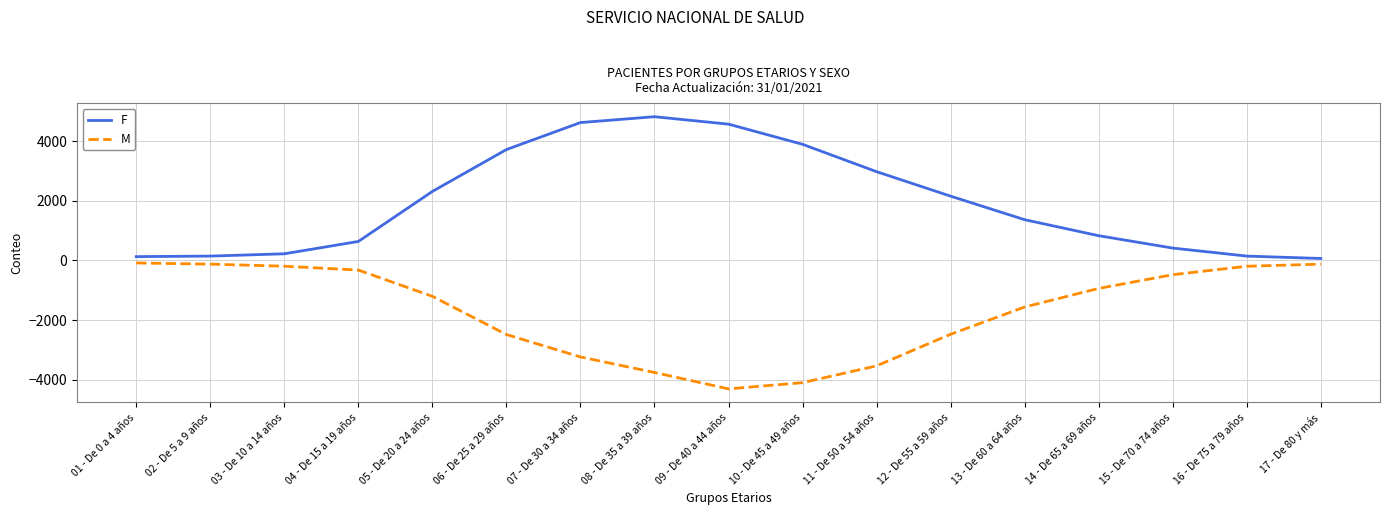

Which label corresponds to the smallest value in the chart?

09 - De 40 a 44 años